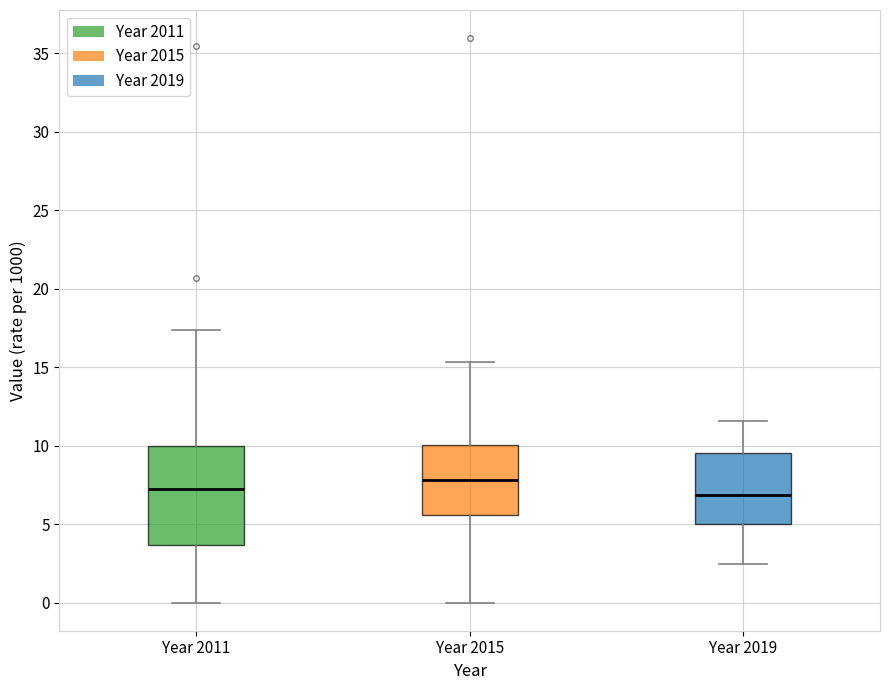

Where does the upper whisker of the box for Year 2019 end on the y-axis? The values are not printed on the chart, so give them approximately, as read against the axis.

11.5